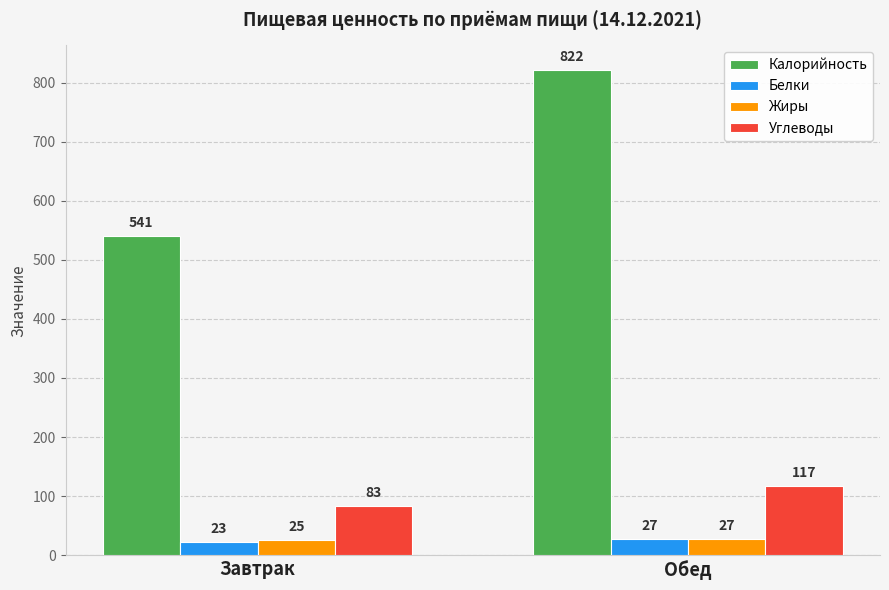

Which series changed the most between Завтрак and Обед?

Калорийность